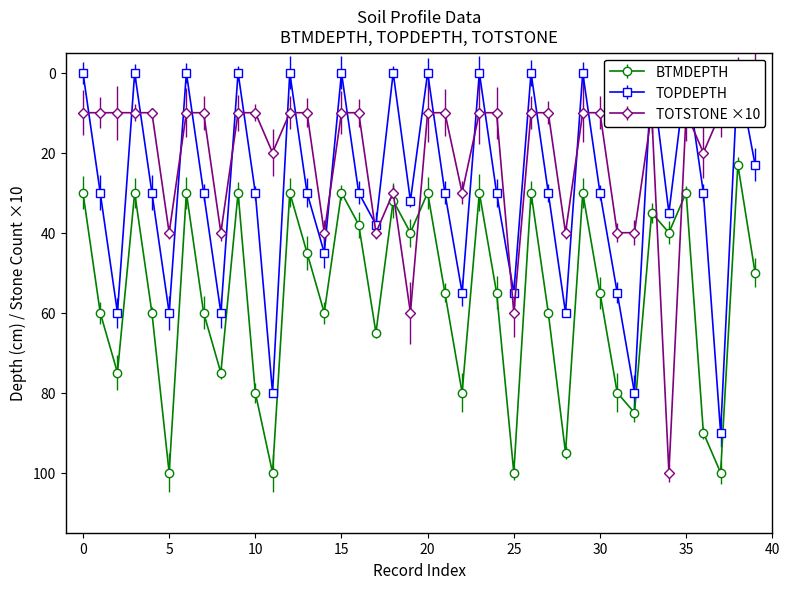

Which series changed the most between 3 and 2?

TOPDEPTH